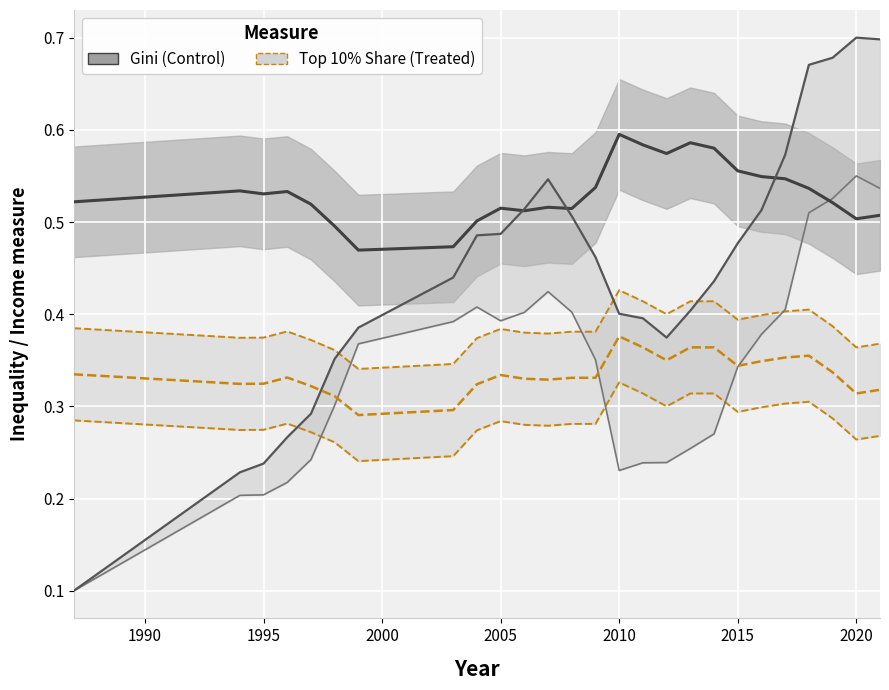

What is the greatest value displayed?

0.7